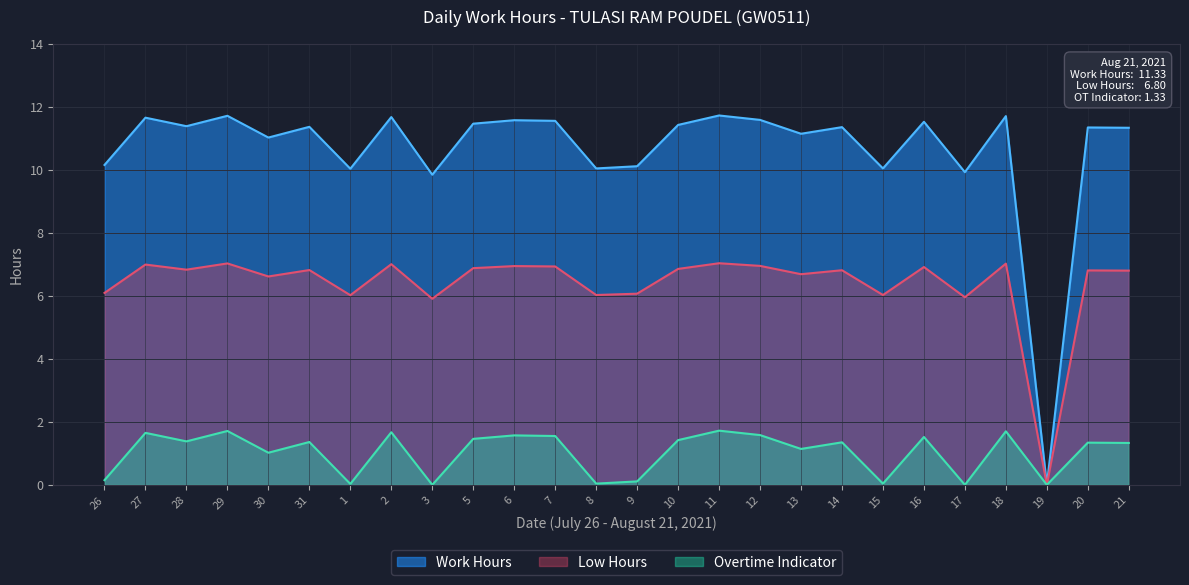

Between 30 and 27, which is larger?

27